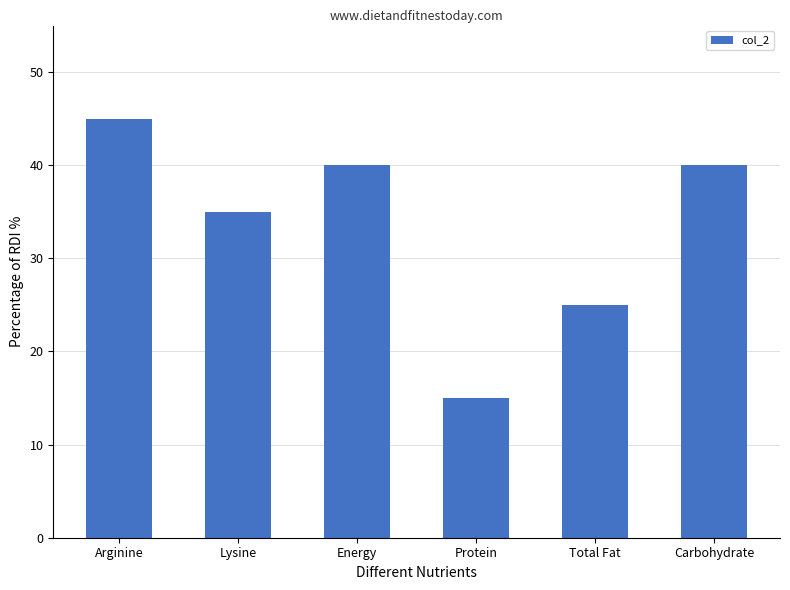

Does the chart contain stacked bars?

No